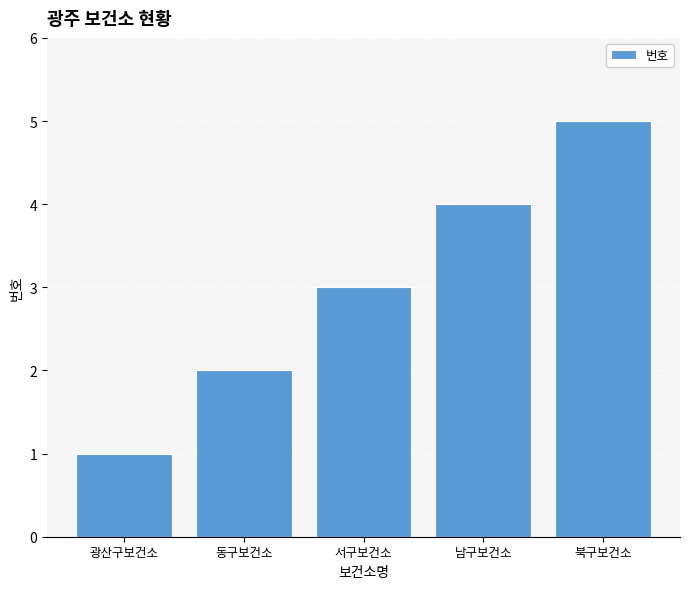

Reading left to right, transcribe all the data shown in this chart.

1	2	3	4	5